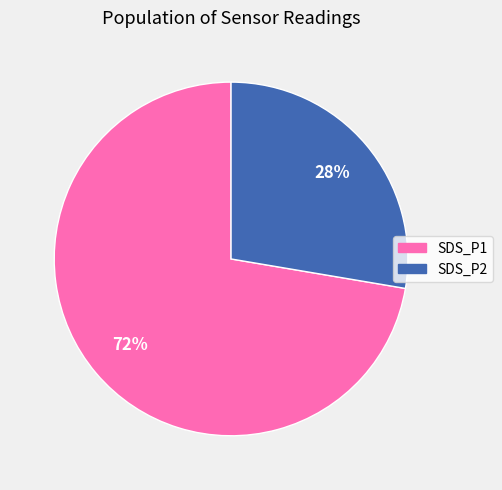

Which has a higher value, SDS_P2 or SDS_P1?

SDS_P1